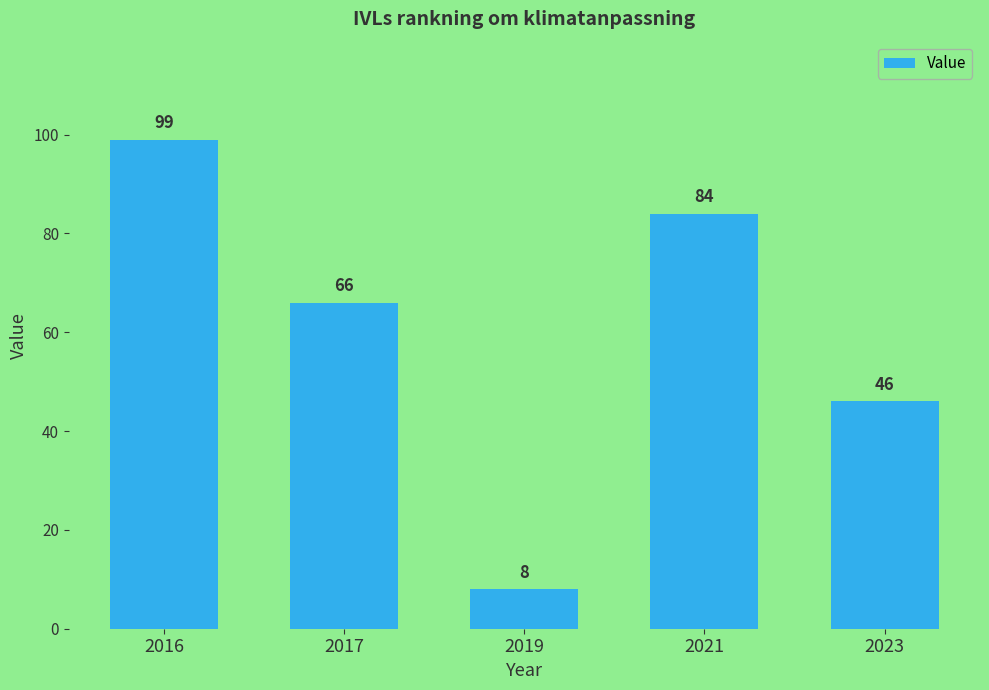

Read the value at 2016, to the nearest 10.

100